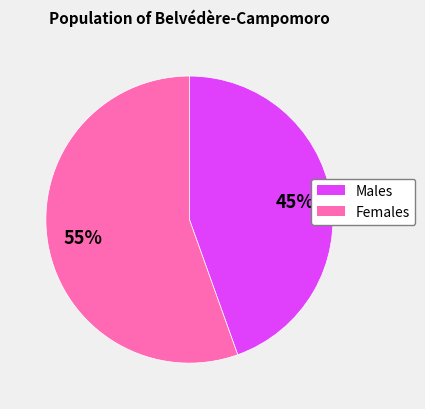

To the nearest percent, what is the average slice percentage?

50%